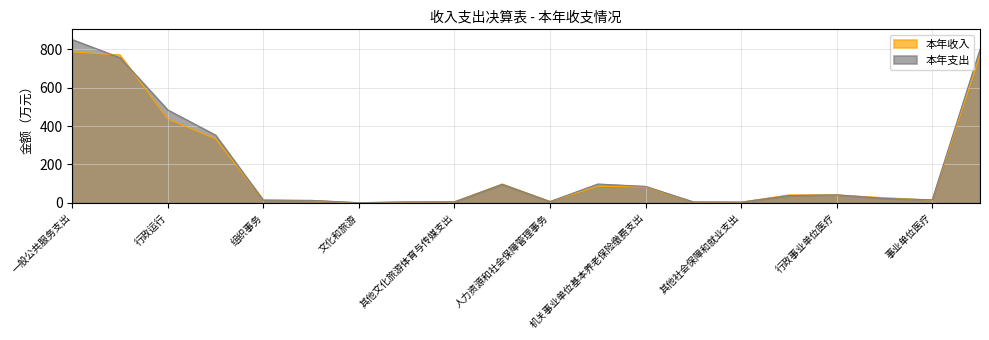

What is the label of the 19th point from the right?

政府办公厅（室）及相关机构事务